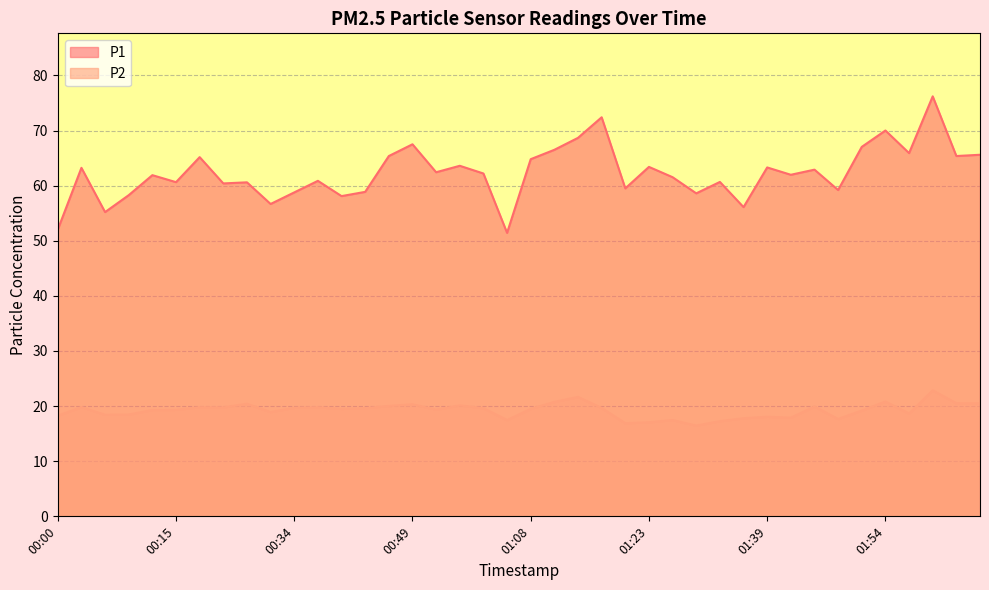

True or false: P2 and P1 intersect in this chart.

False